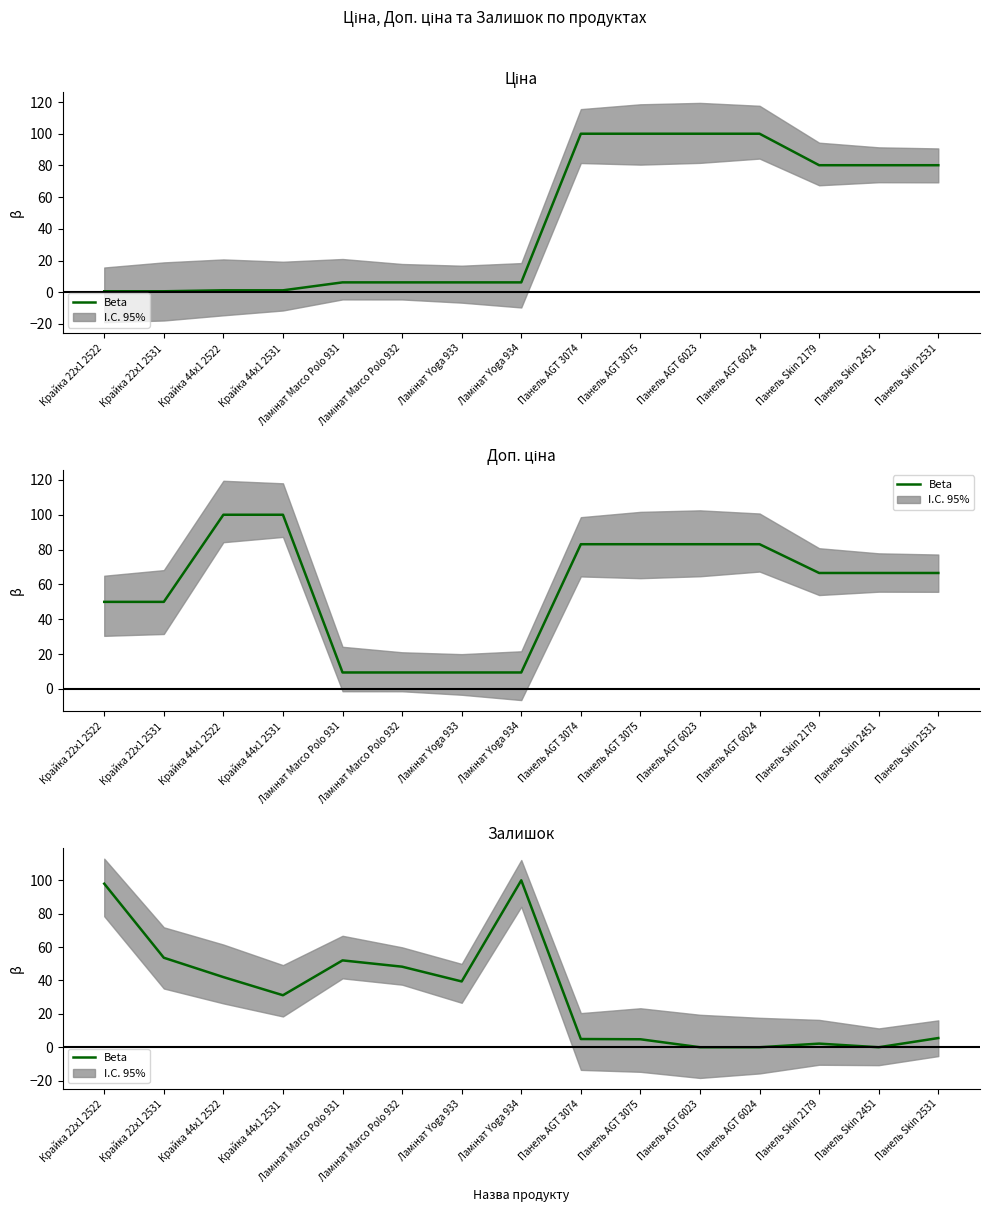

What is the greatest value displayed?

100.0